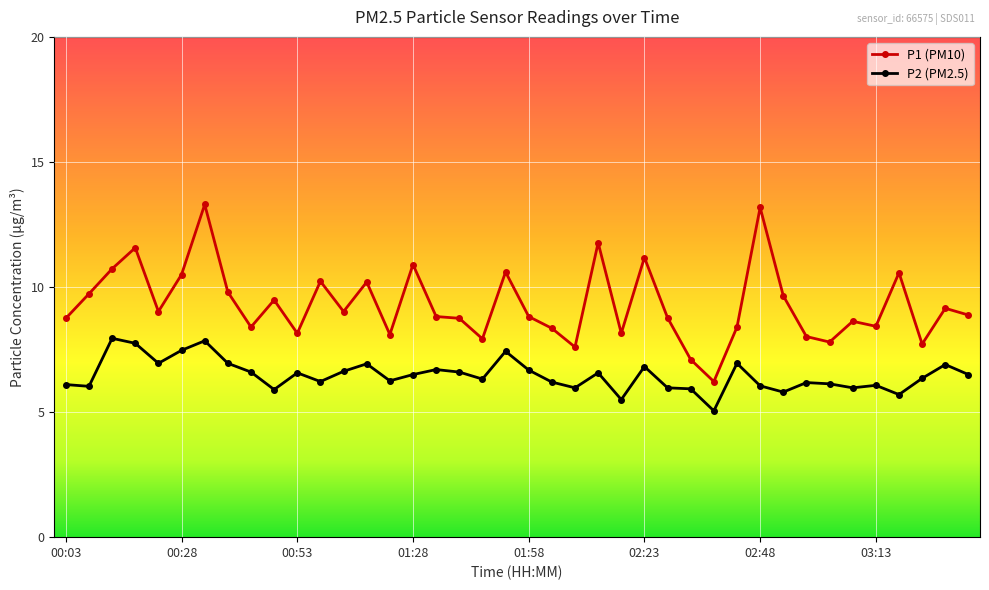

At how many categories does at least one series exceed 11?

5